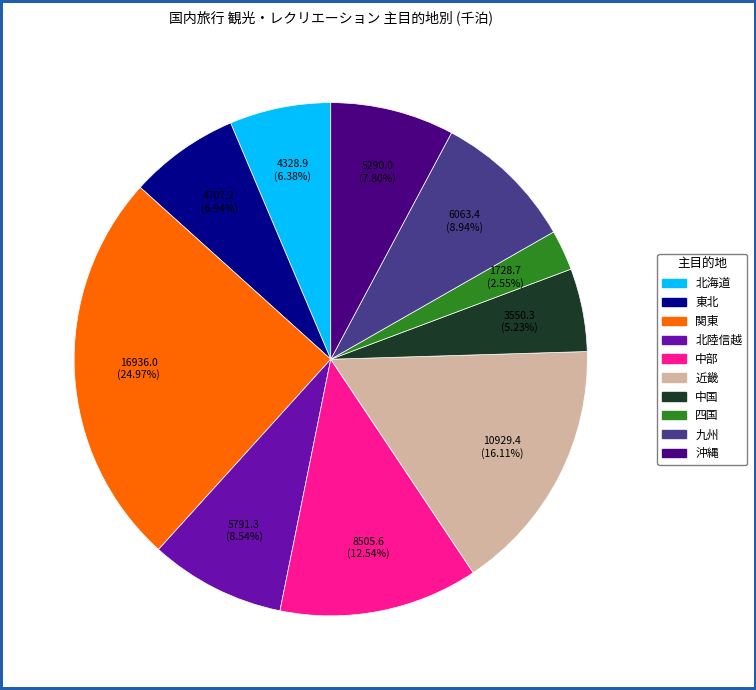

How many slices are in this pie chart?

10